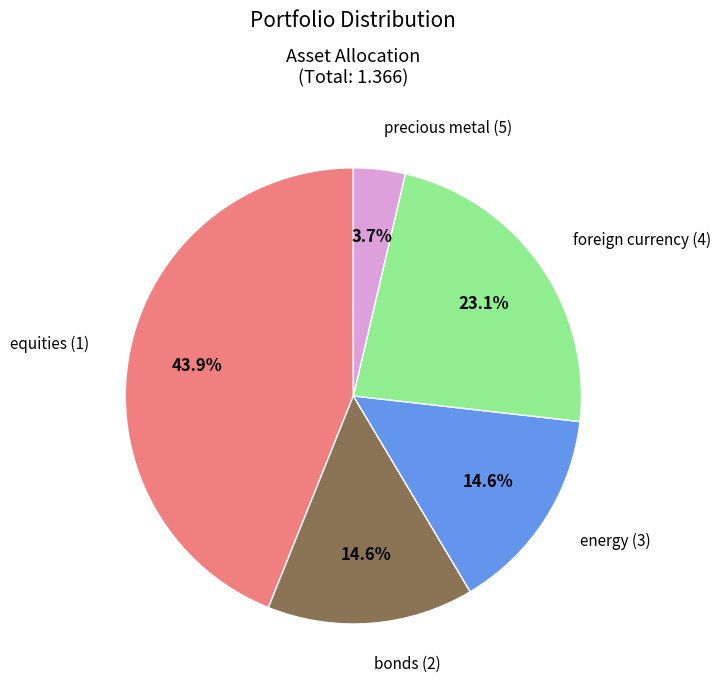

Which category has the smallest portion of the pie?

precious metal (5)